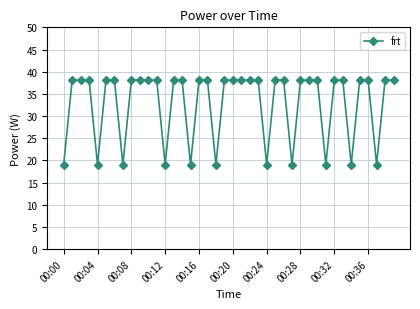

What is the average value?

32.9